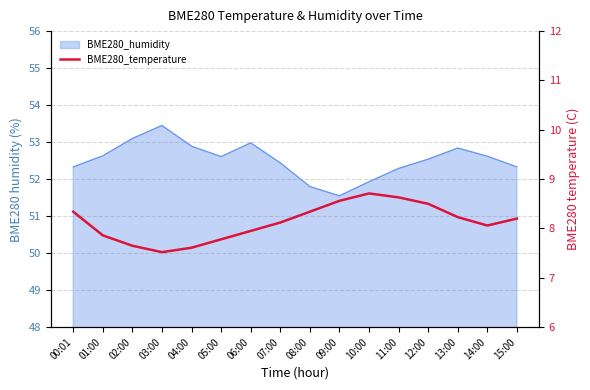

At which category does the chart reach its peak across all series?

10:00